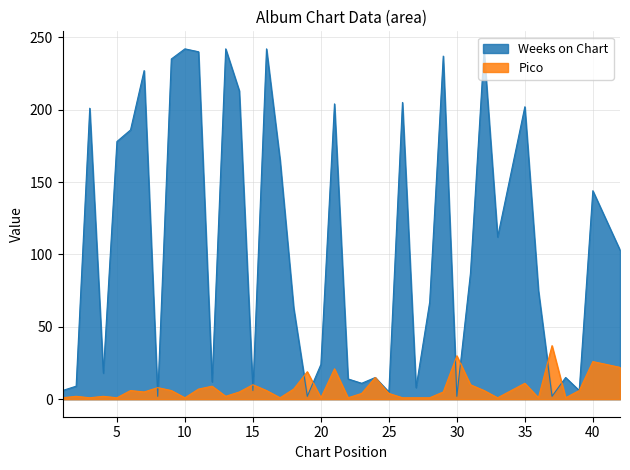

Which series has the largest total across all categories?

Weeks on Chart